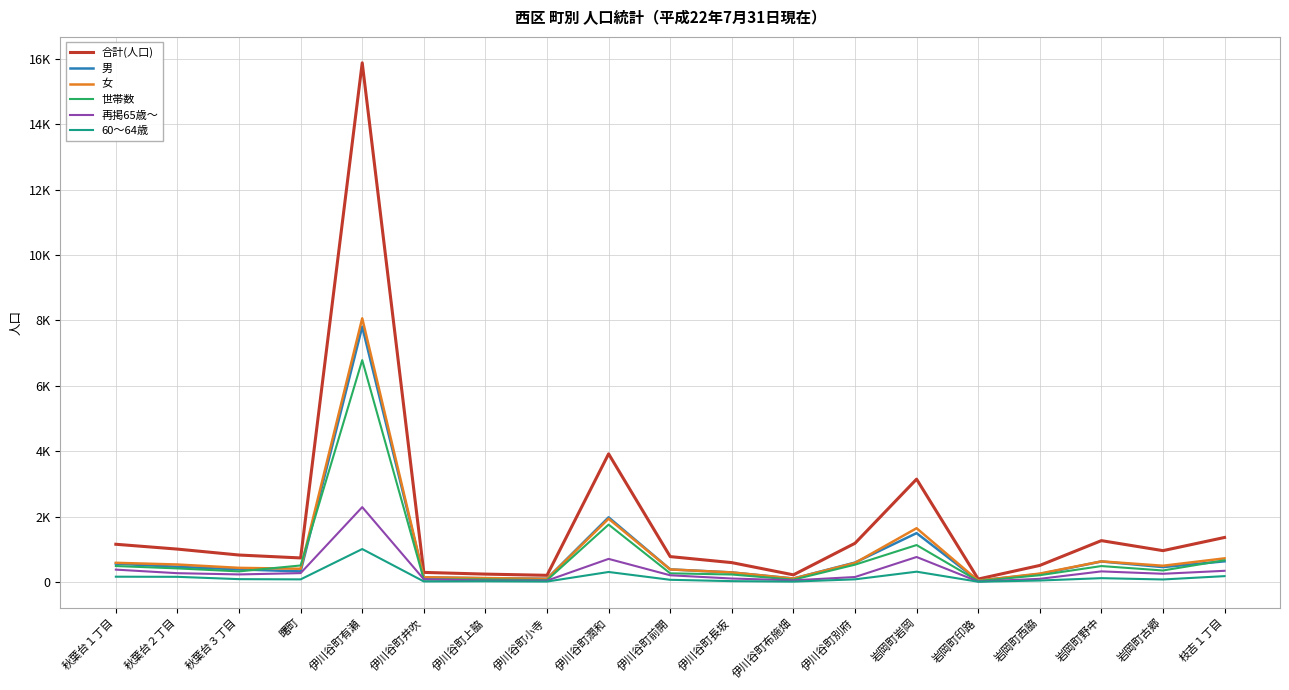

Does the chart display data point markers on the line(s)?

No